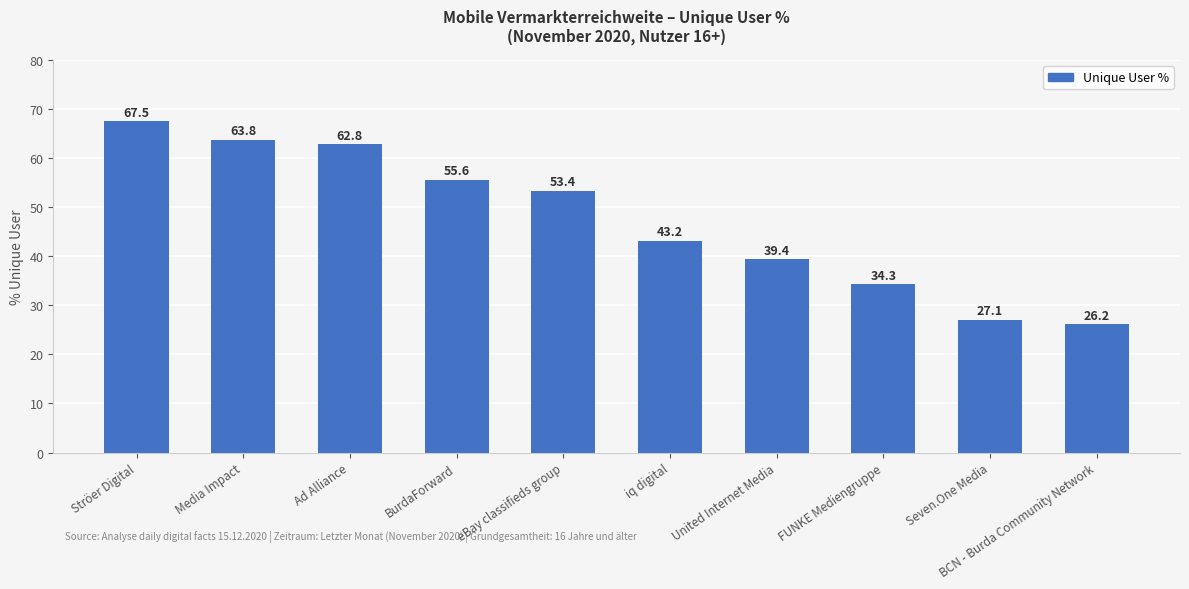

What is the greatest value displayed?

67.5